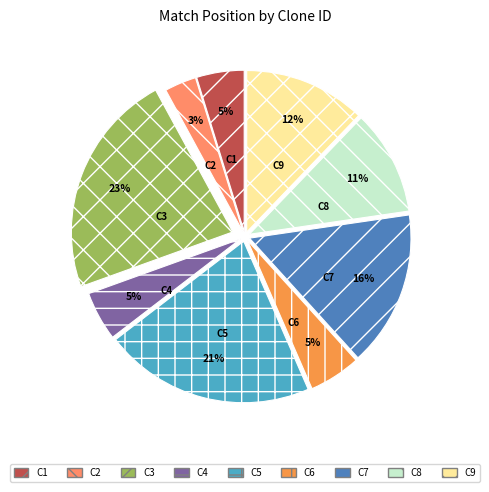

Which category has the biggest portion of the pie?

C3